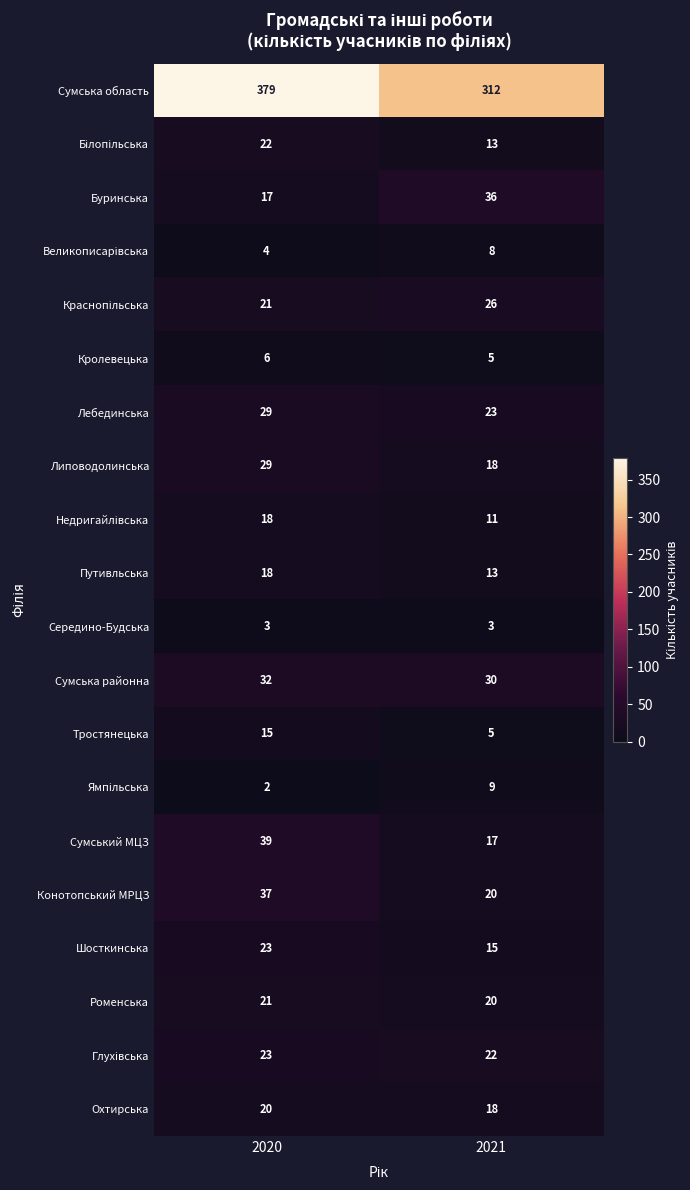

Is it true that Тростянецька equals 5 at 2021?

True